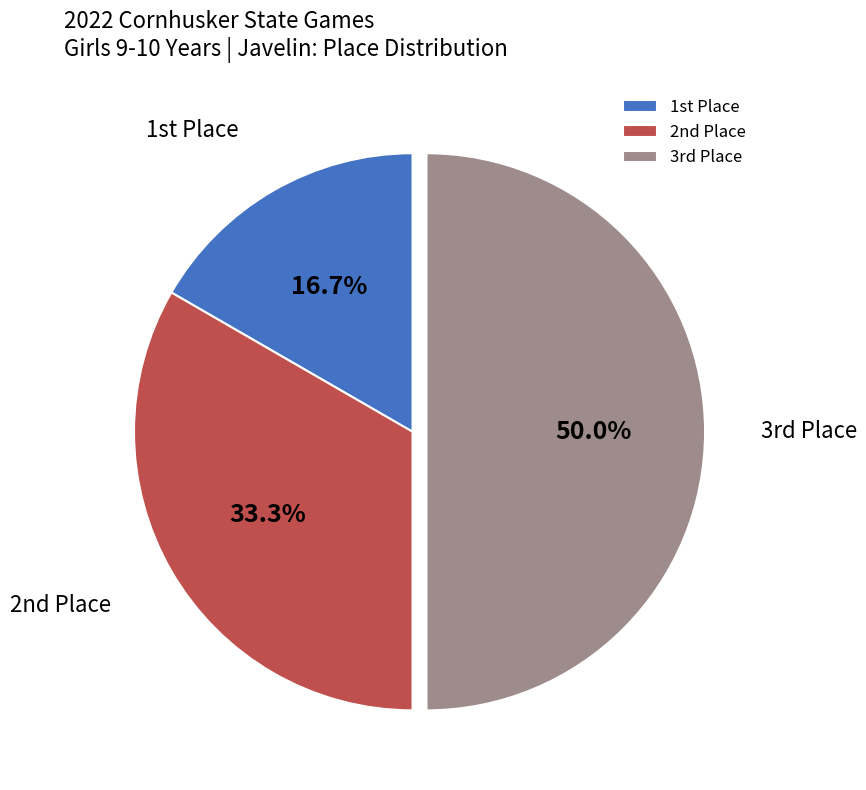

To the nearest percent, what is the average slice percentage?

33%